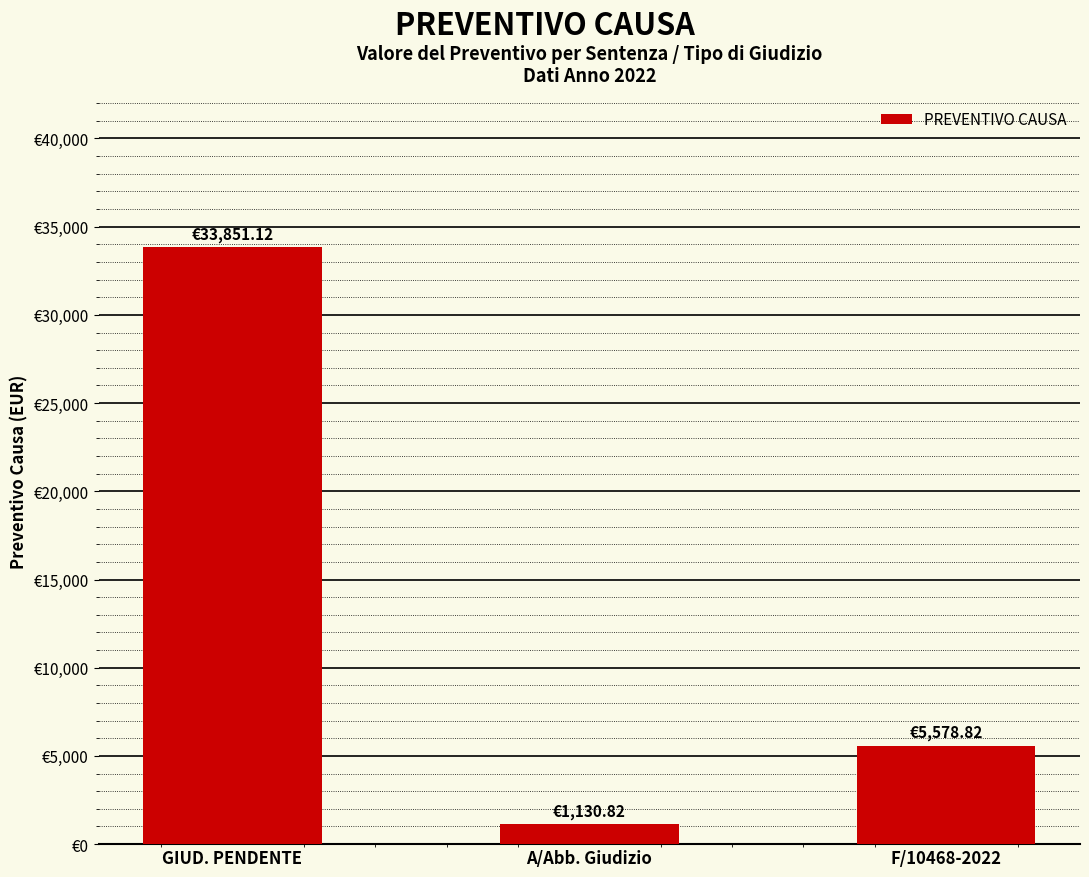

The chart shows a value of 33851.1 at GIUD. PENDENTE. True or false?

True